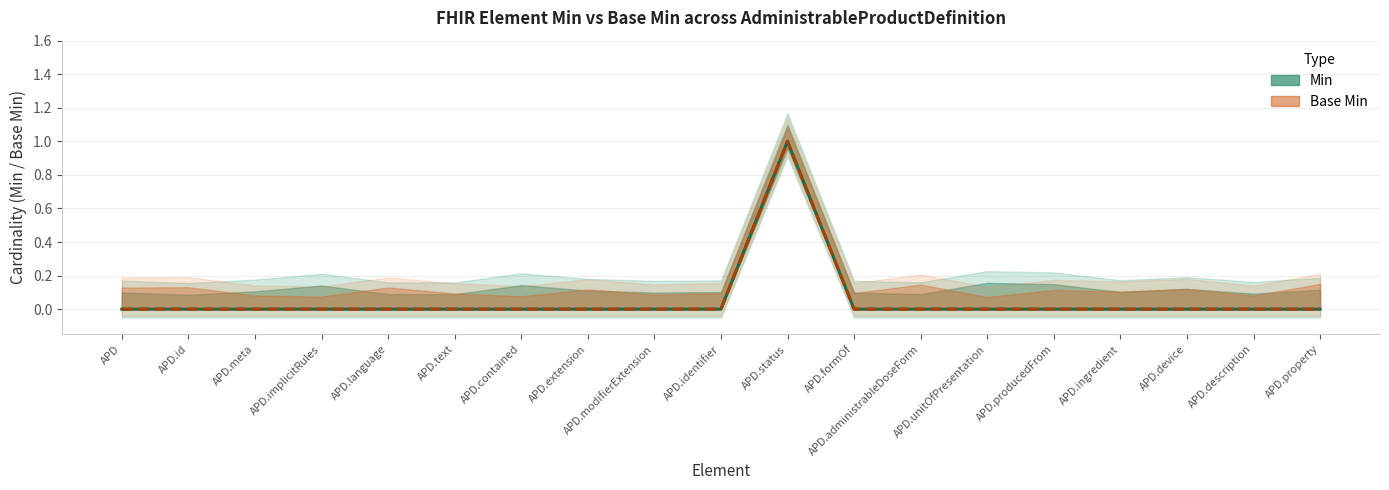

How many Min values are between 0 and 1?

19